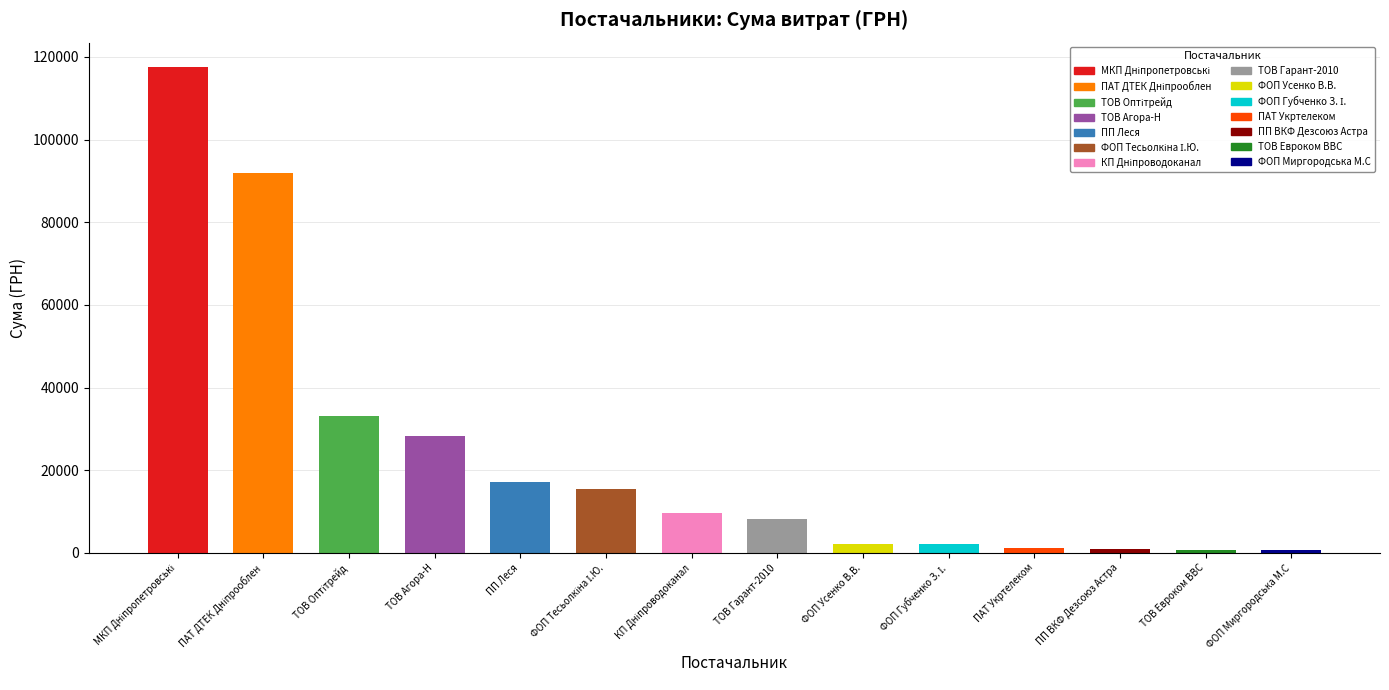

Count the number of data series in this chart.

1